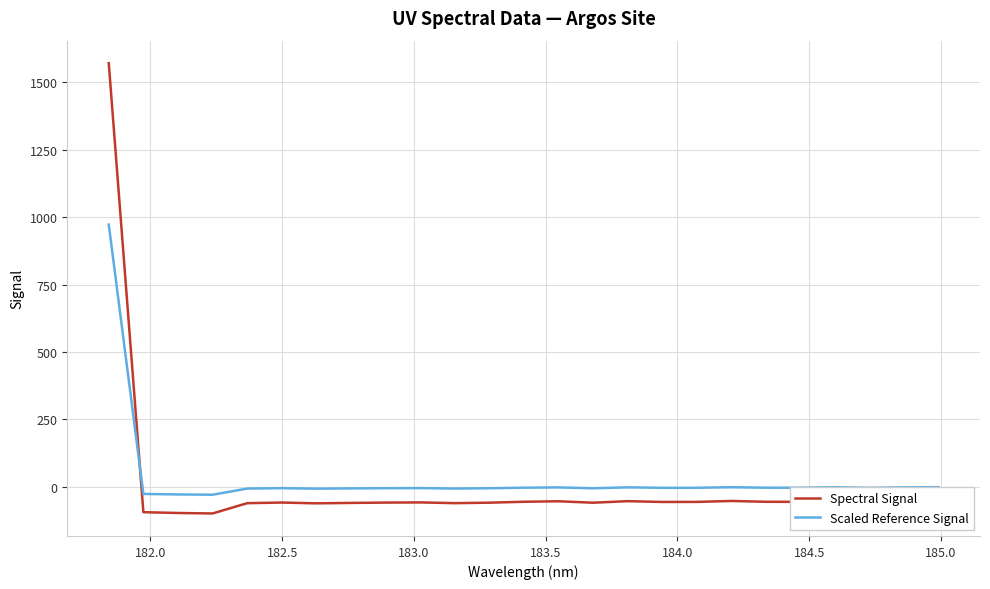

True or false: Spectral Signal and Scaled Reference Signal cross at least once.

True